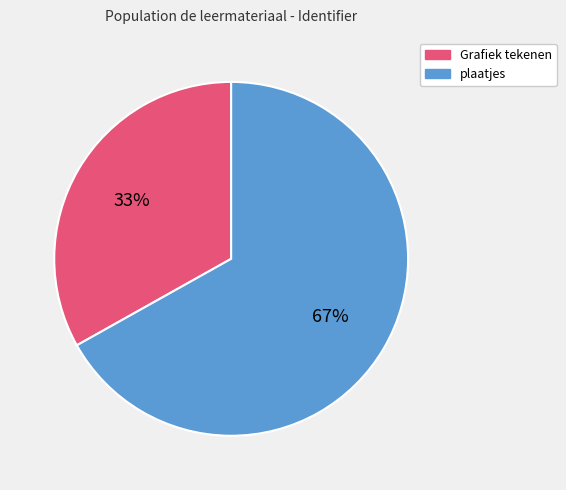

To the nearest percent, what is the difference between the largest and smallest slice percentages?

34%